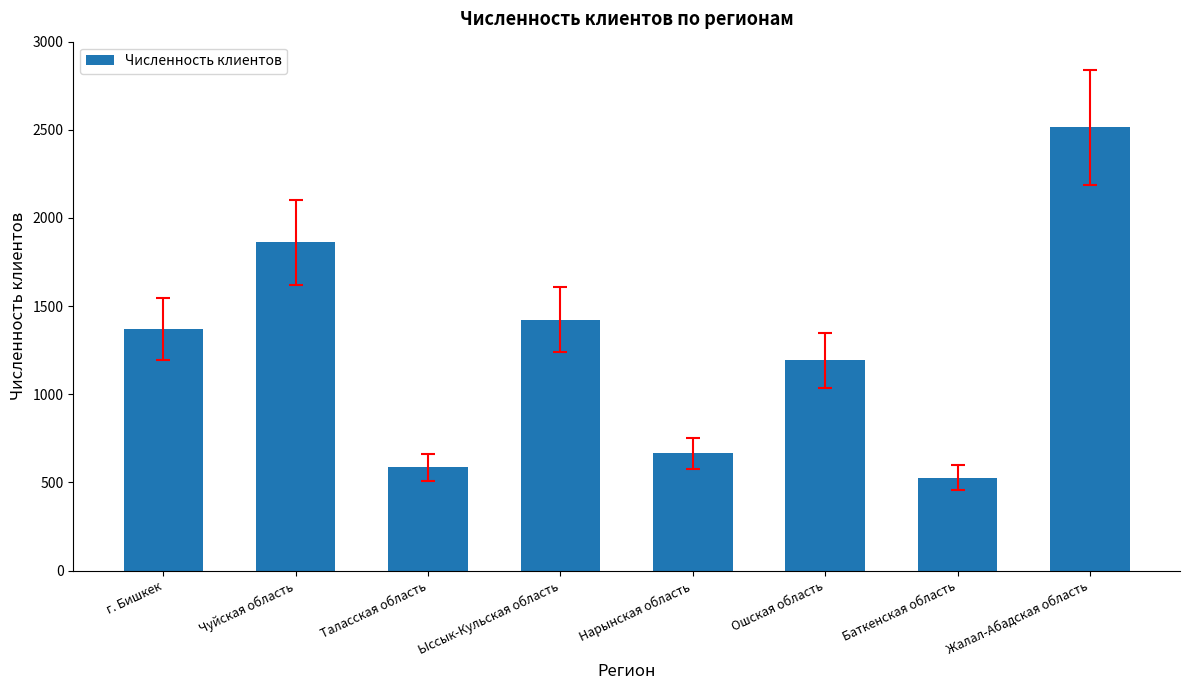

What is the label of the 4th bar from the right?

Нарынская область